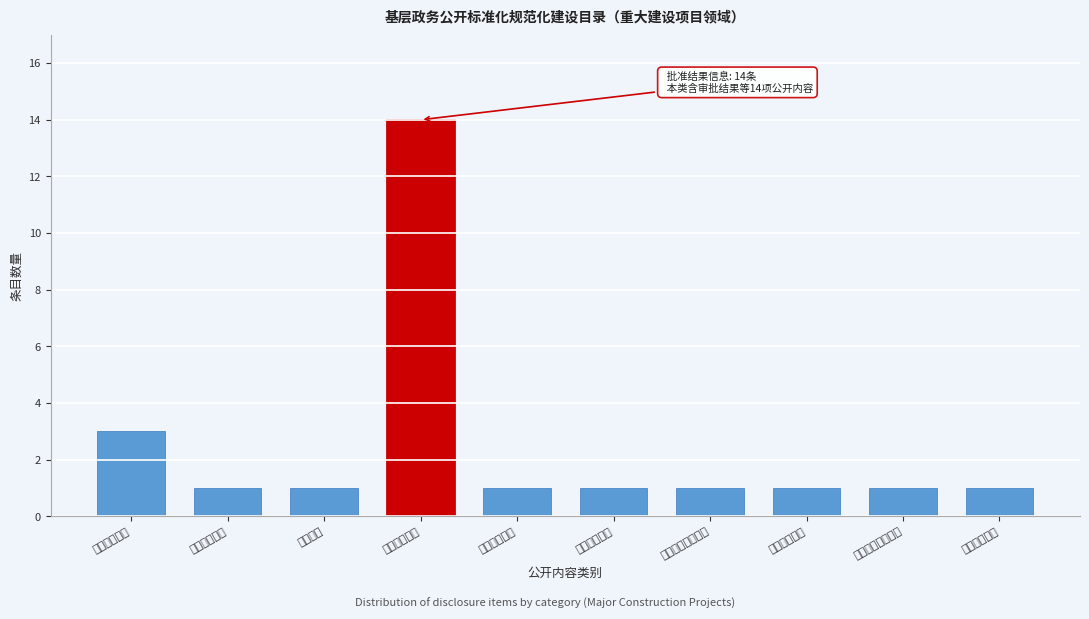

Reading left to right, list all the values displayed in this chart.

批准服务信息=3	办理过程信息=1	咨询监督=1	批准结果信息=14	招标投标信息=1	征收土地信息=1	重大设计变更信息=1	施工有关信息=1	质量安全监督信息=1	竣工有关信息=1